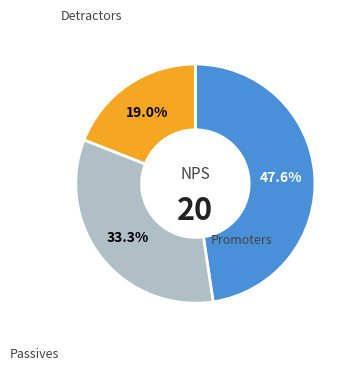

Is there any slice that represents more than half of the pie?

No